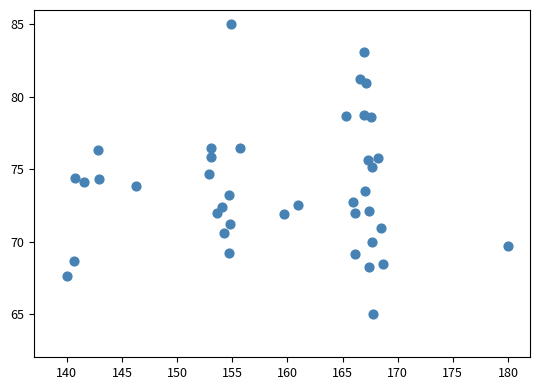

What is the range of X values (max minus min)?

40.0